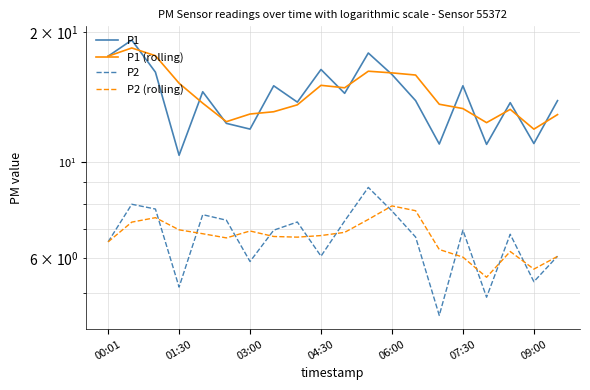

True or false: P1 (rolling) and P2 (rolling) cross at least once.

False